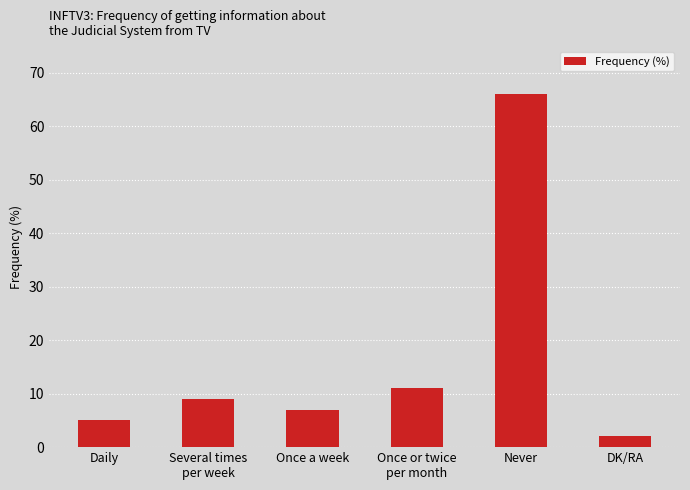

Are the bars horizontal?

No